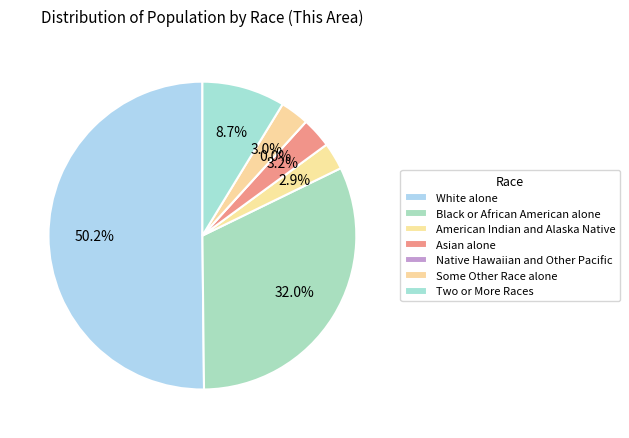

The Black or African American alone slice represents 44% of the pie. True or false?

False